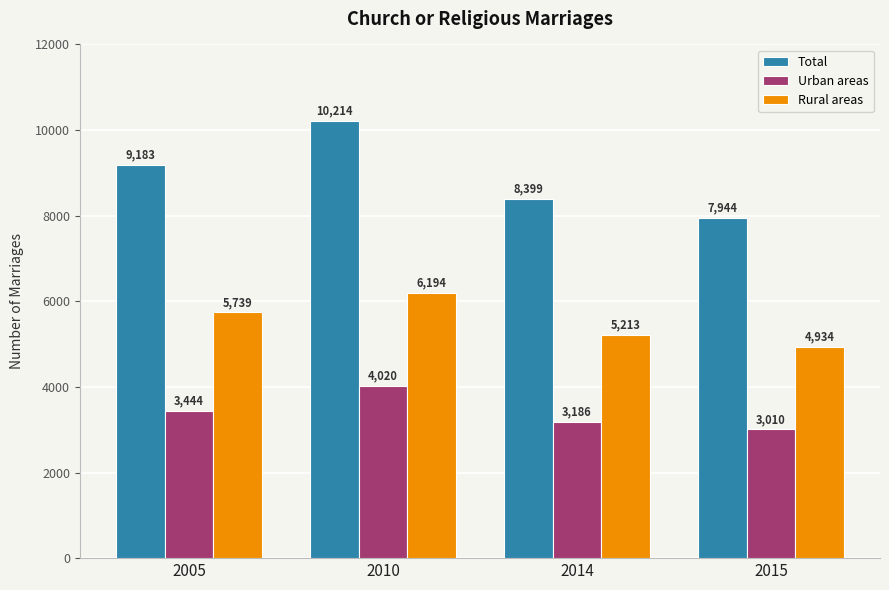

List the series in order of their peak value, lowest first.

Urban areas, Rural areas, Total